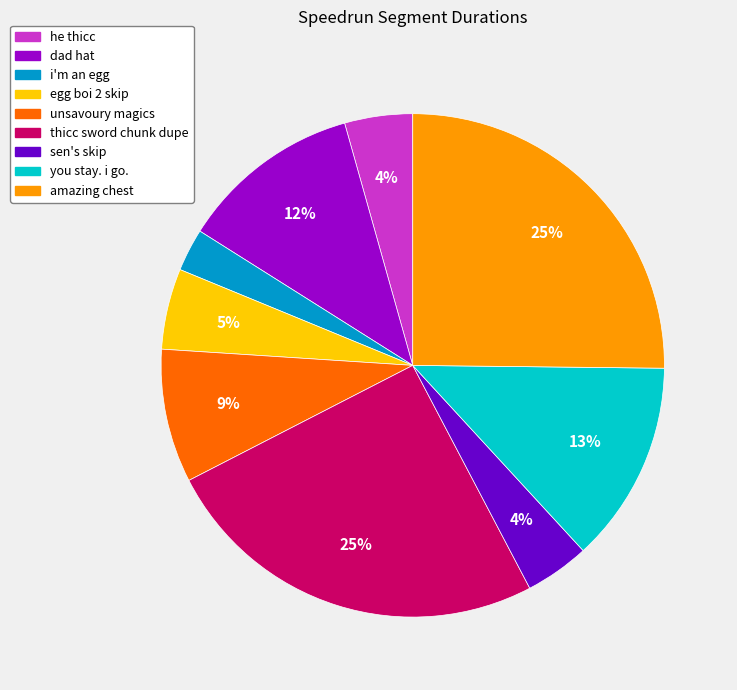

Is the sum of you stay. i go. and amazing chest greater than half?

No